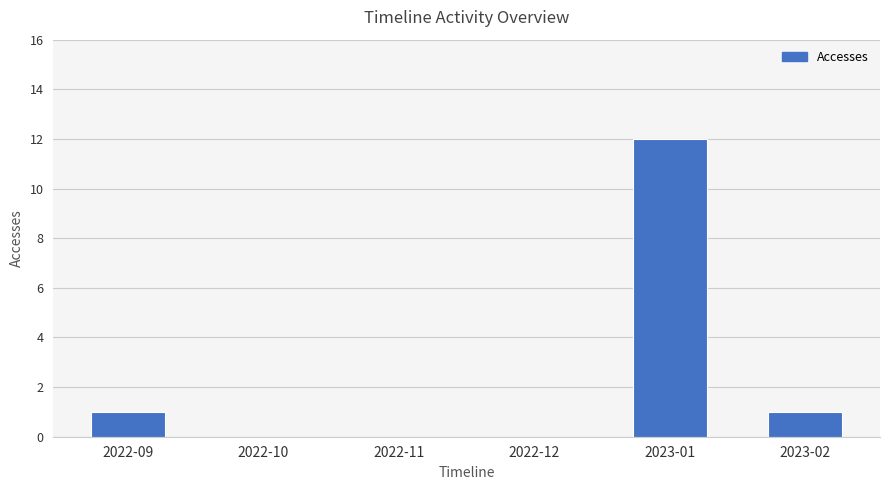

Does the chart contain stacked bars?

No